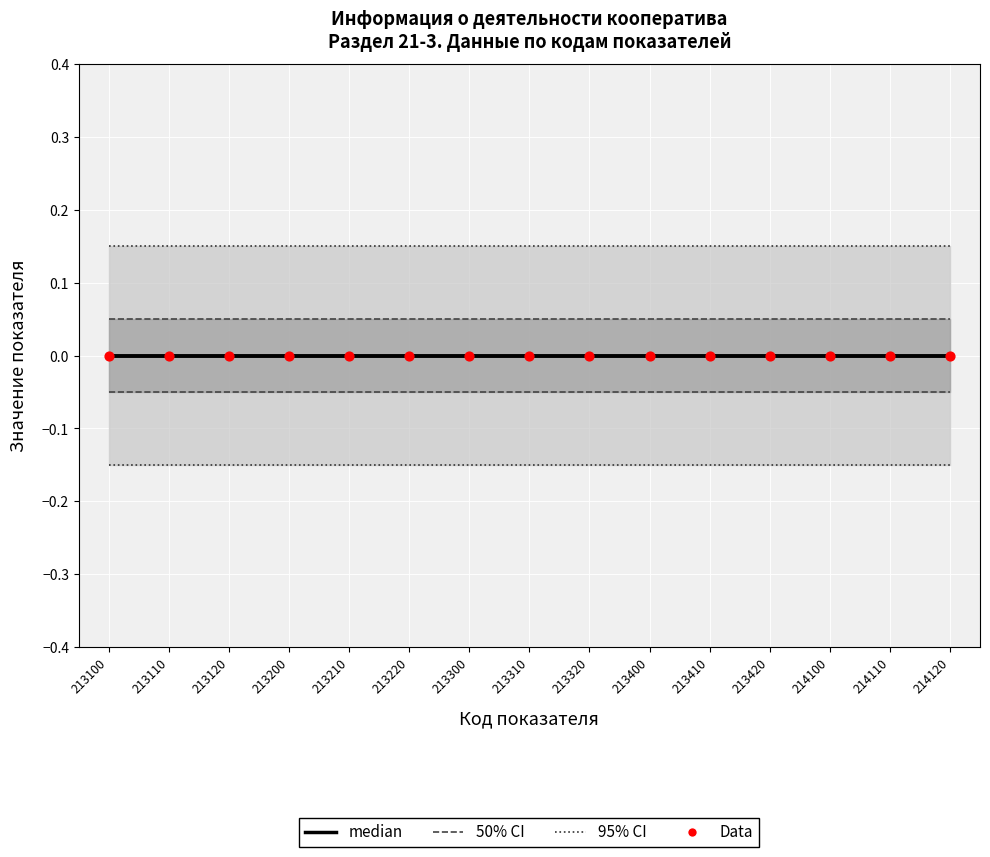

At how many categories does at least one series exceed 0?

15